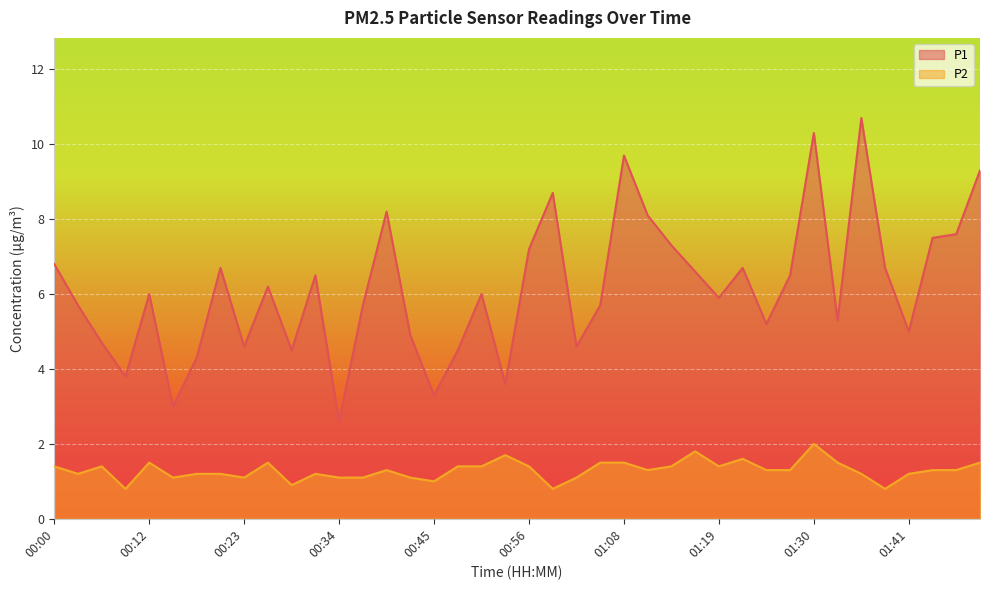

In P1, how many points are higher than both neighbors (excluding endpoints)?

11